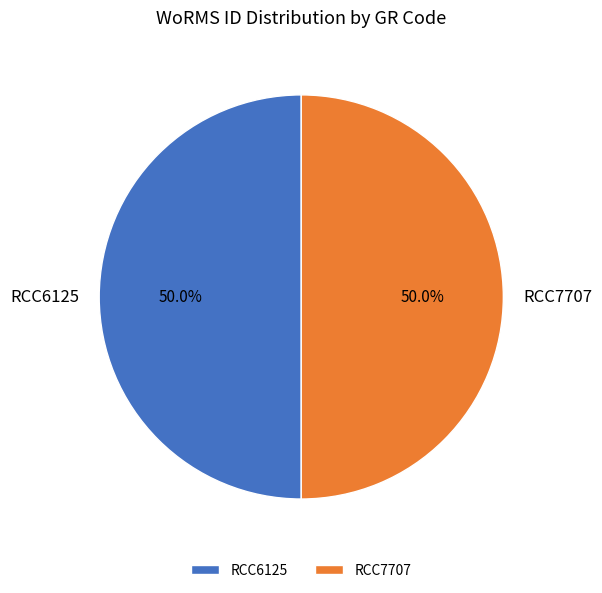

What is the ratio of the value at RCC7707 to the value at RCC6125?

1.0